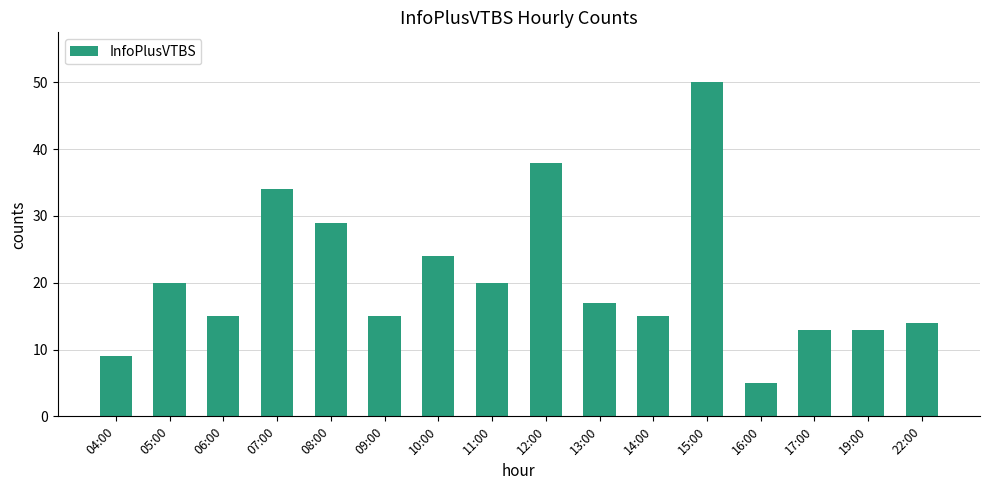

True or false: the data shows 11 at 11:00.

False